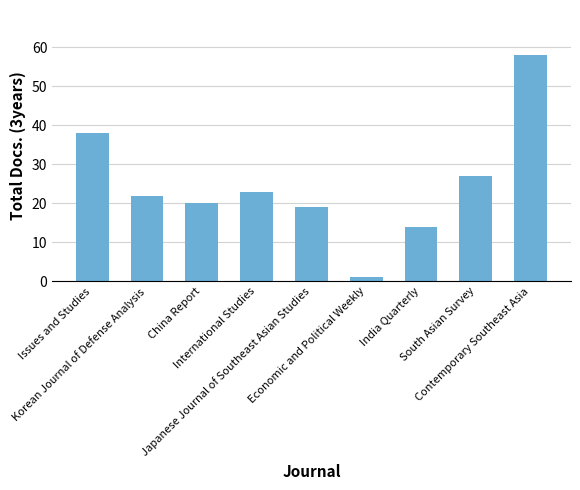

How many values are below 22?

4